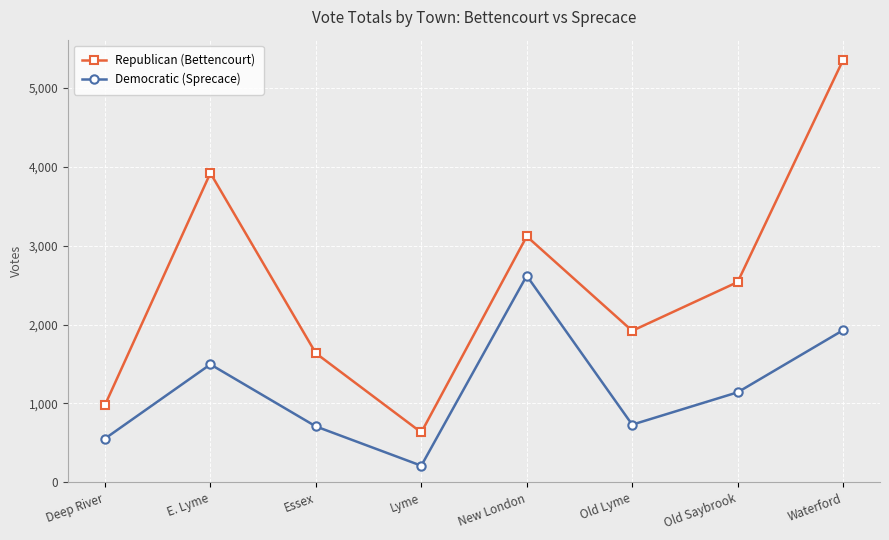

What position from the left is Old Lyme?

6